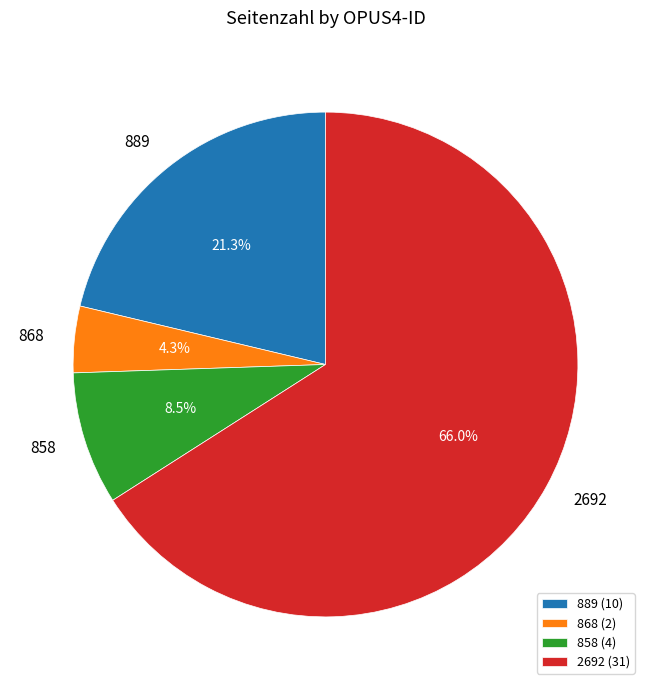

To the nearest percent, what percentage of the pie is 868?

4%